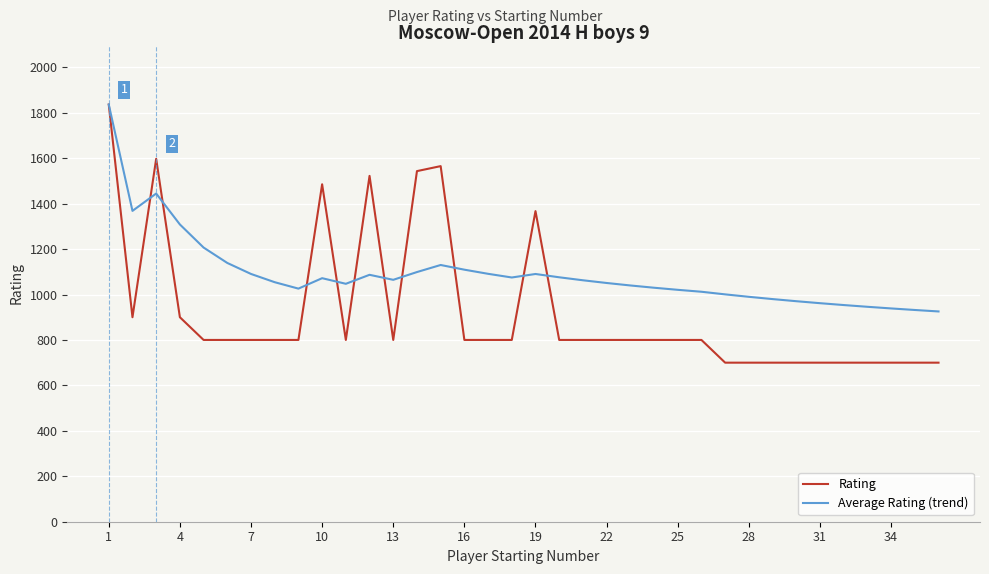

Does the chart have visible grid lines?

Yes